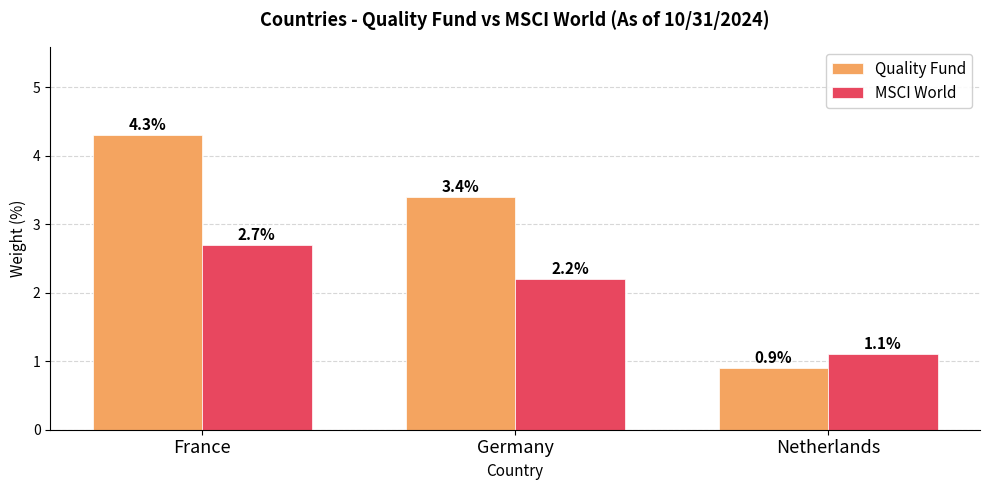

Reading left to right, list all the values displayed in this chart.

Quality Fund: 4.3	3.4	0.9
MSCI World: 2.7	2.2	1.1